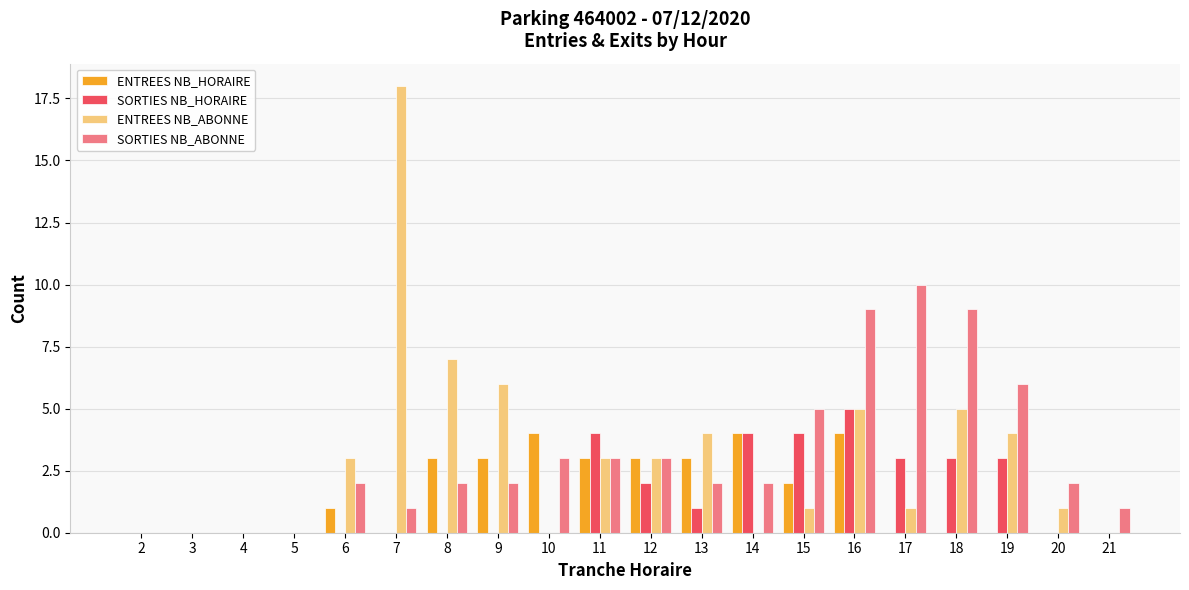

What is the spread (max minus min) of values at 13?

3